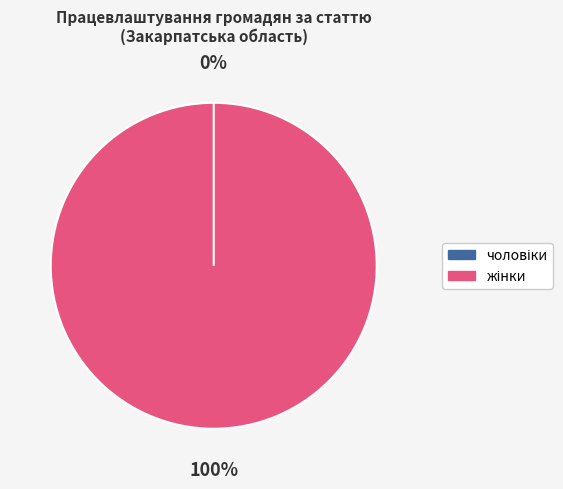

To the nearest percent, what portion does жінки represent?

100%